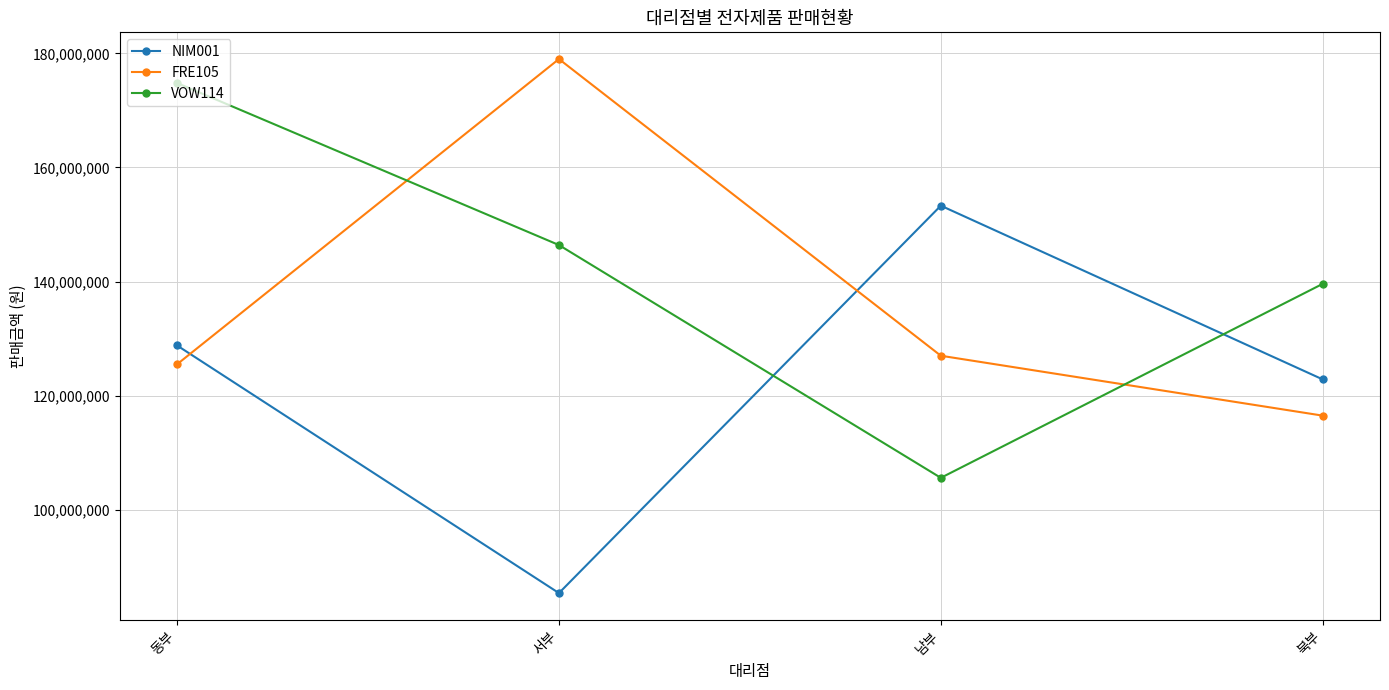

How many interior local peaks does the NIM001 series have?

1